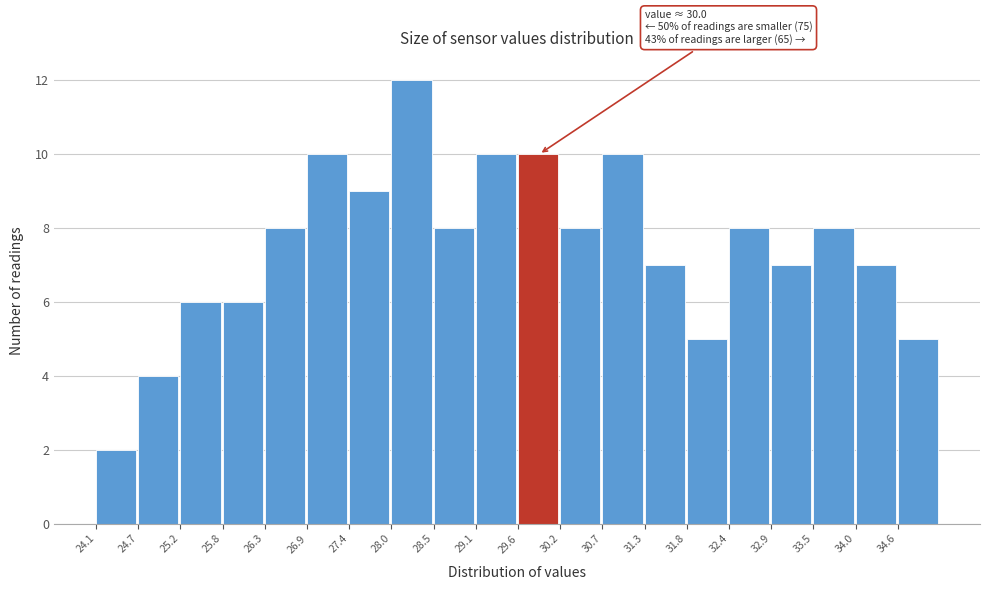

Over which range of the x-axis is the bar tallest?

28.0 to 28.5